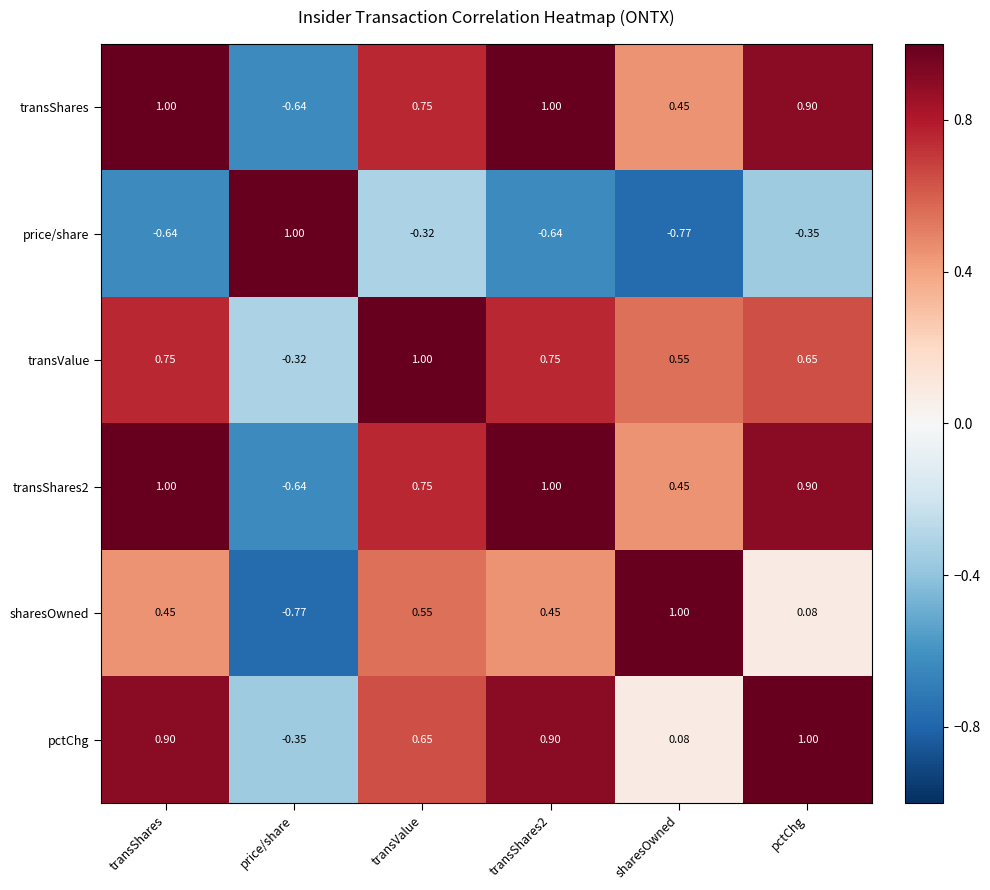

At how many categories does at least one series exceed 0?

6